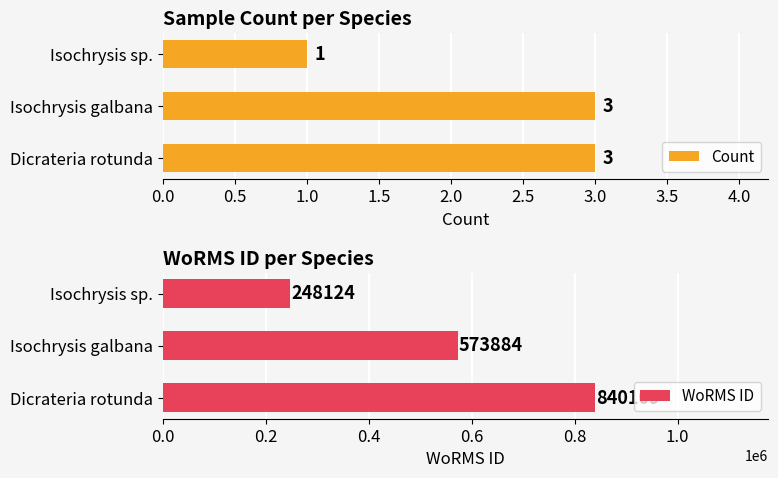

Count the Count values in the range 1 to 3.

3